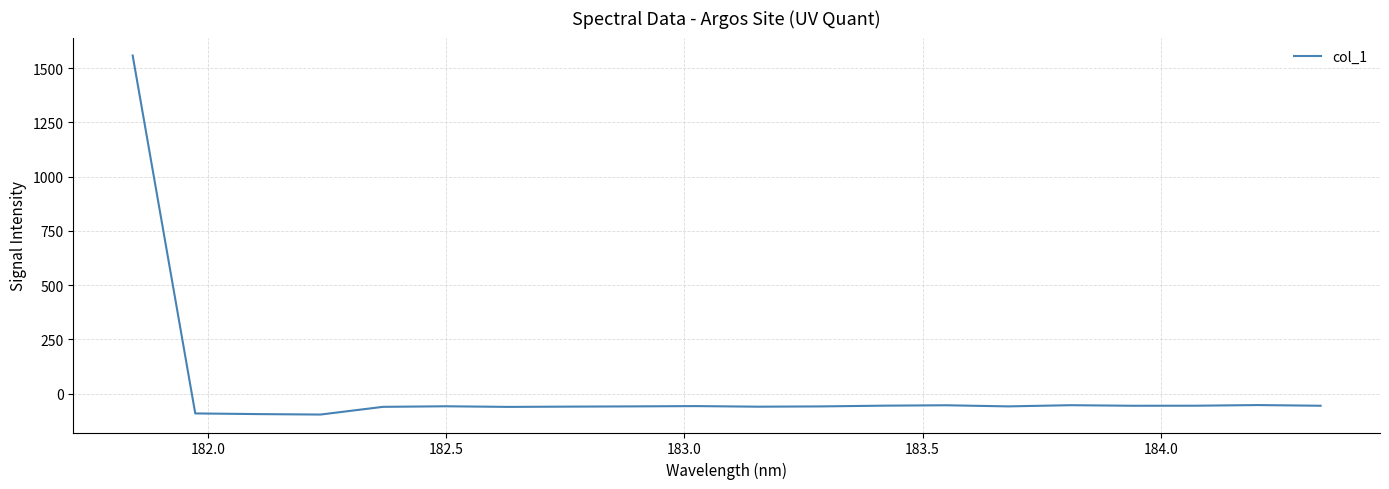

What is the minimum value shown in the chart?

-96.2